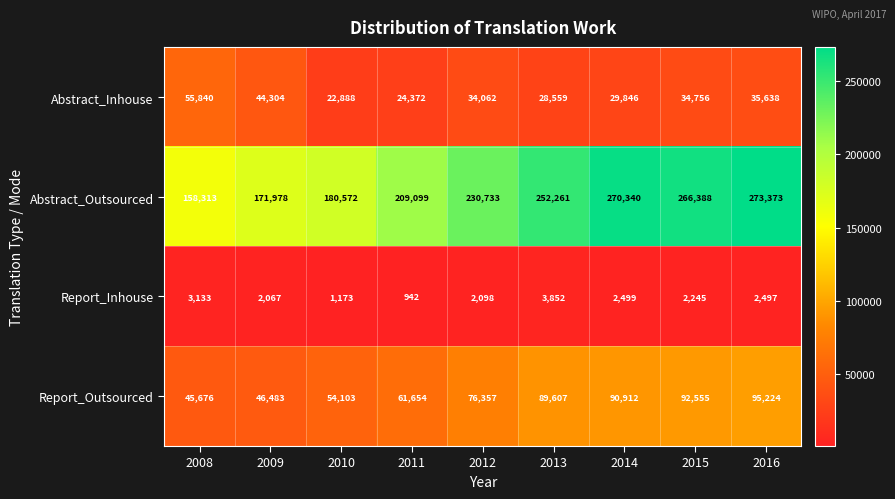

The value of Report_Outsourced at 2008 is 45676. True or false?

True